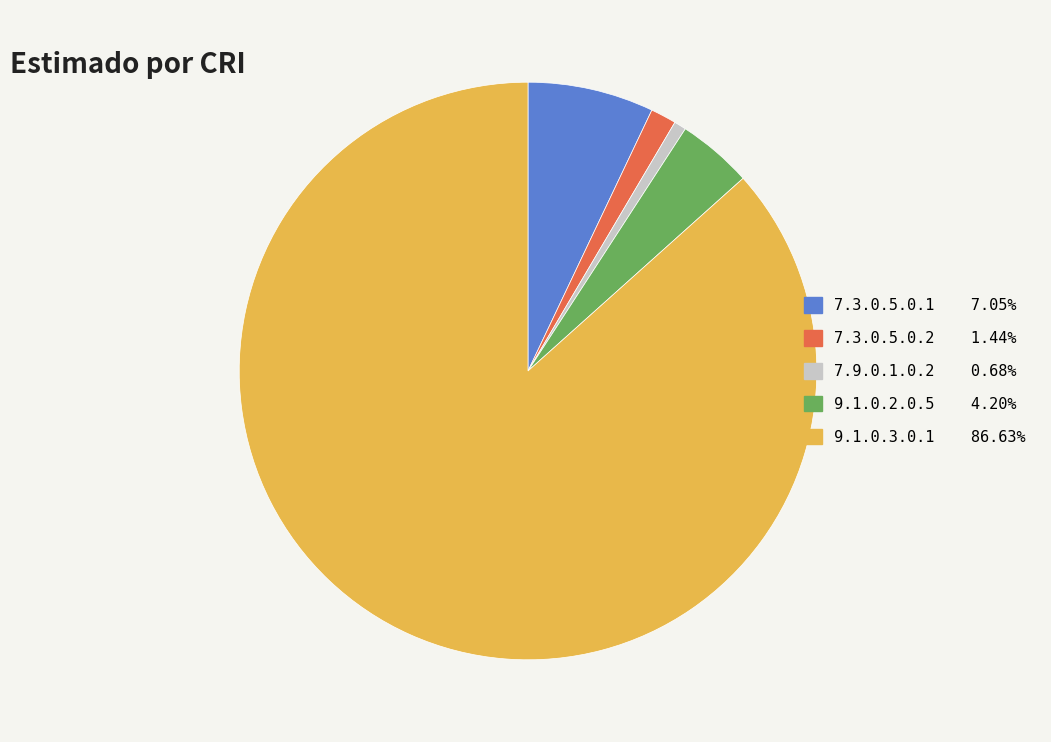

What is the smallest slice in the pie chart?

7.9.0.1.0.2